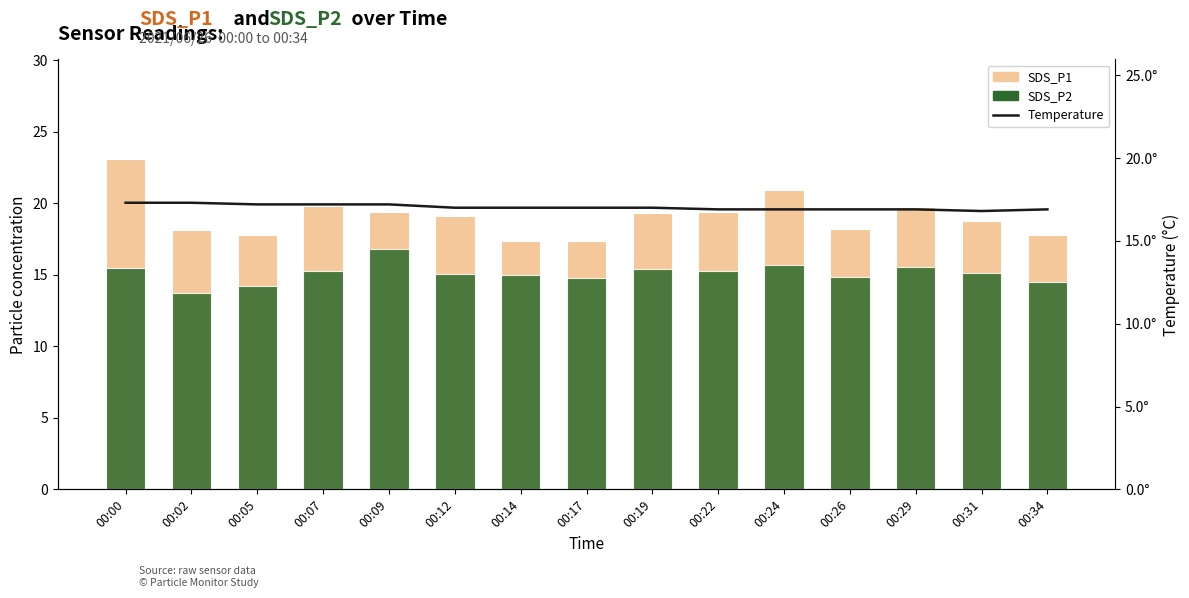

At which category is the sum across all series the highest?

00:00